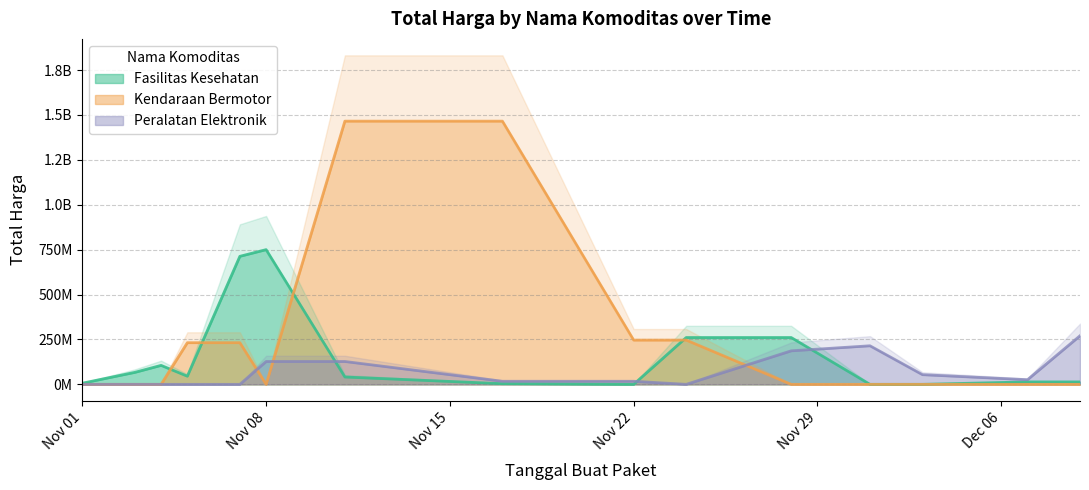

Between 2021-11-01 and 2021-11-03, which series saw the biggest shift?

Fasilitas Kesehatan